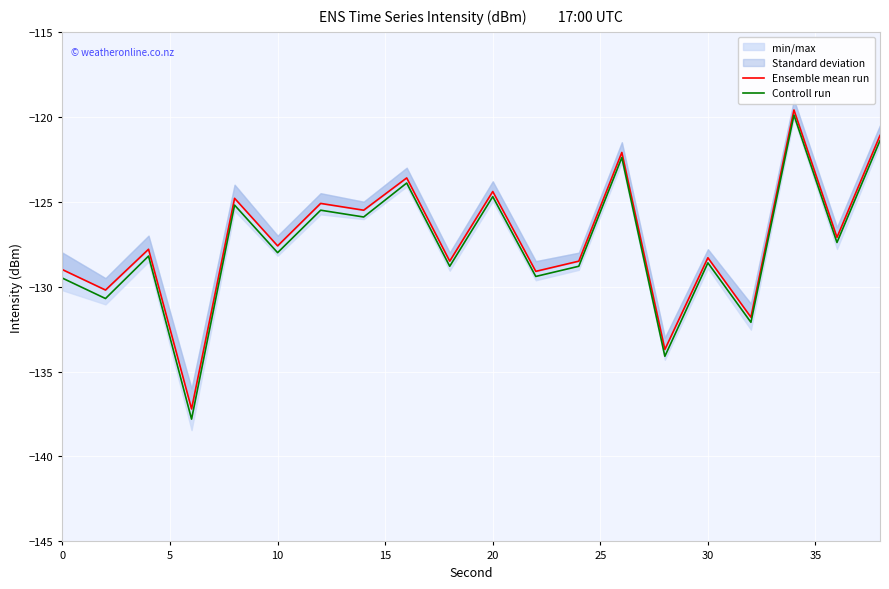

Reading right to left, extract all data points from this chart.

Ensemble mean run: -121.1	-127.1	-119.6	-131.8	-128.3	-133.7	-122.1	-128.5	-129.1	-124.4	-128.5	-123.6	-125.5	-125.1	-127.6	-124.8	-137.2	-127.8	-130.2	-129.0
Controll run: -121.4	-127.4	-119.9	-132.1	-128.6	-134.1	-122.4	-128.8	-129.4	-124.7	-128.8	-123.9	-125.9	-125.5	-128.0	-125.2	-137.8	-128.2	-130.7	-129.5